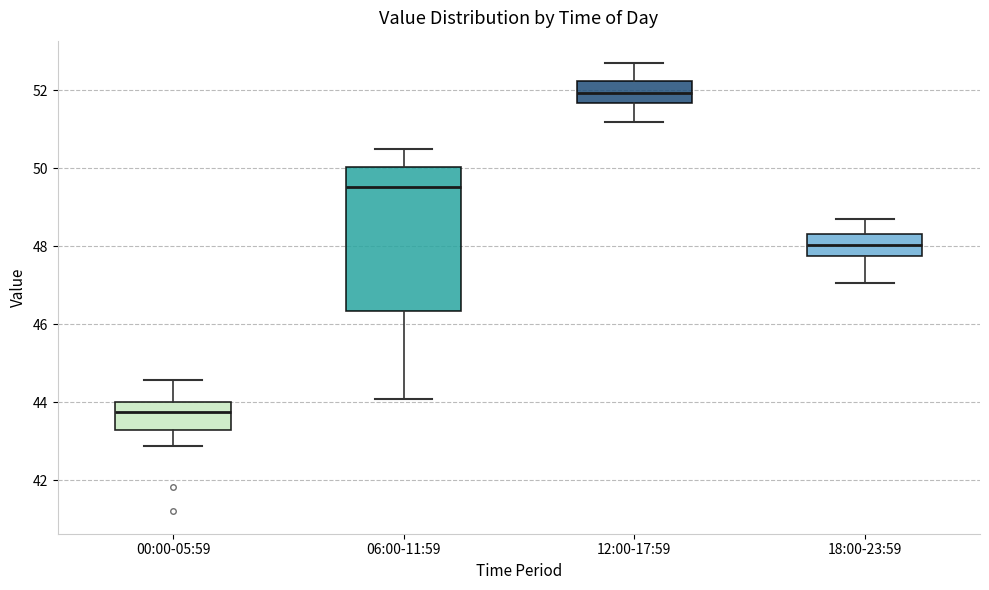

Which box has the highest median line?

12:00-17:59